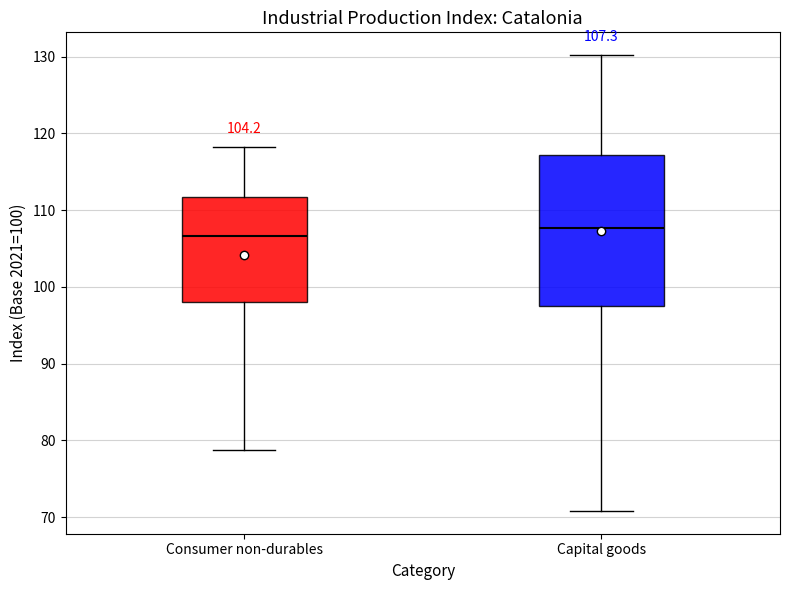

Which box is the tallest, from its lower edge to its upper edge?

Capital goods